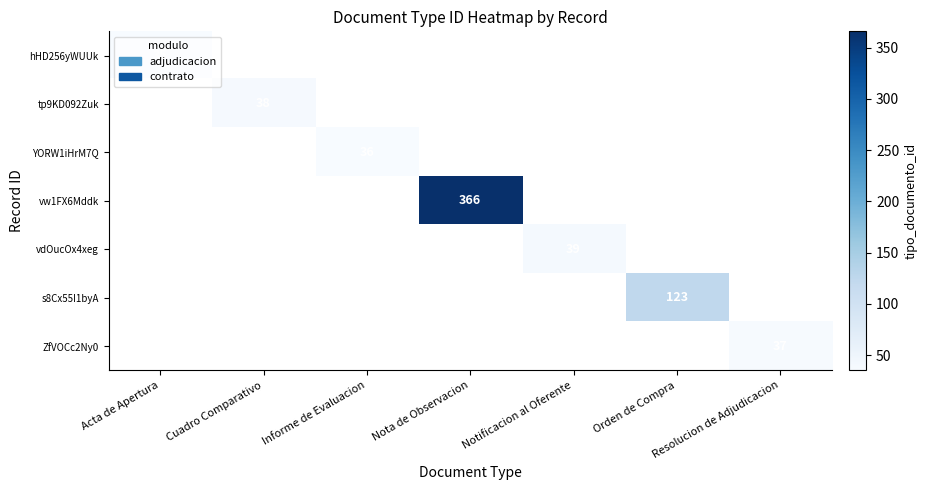

The vw1FX6Mddk series shows 366 at Nota de Observacion. True or false?

True